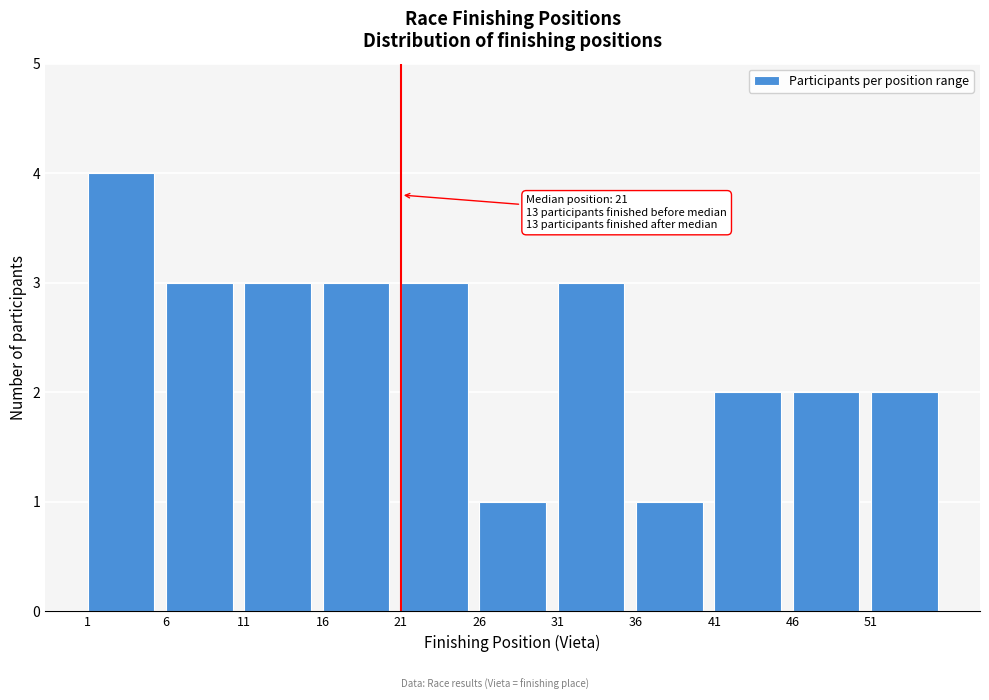

Over which range of the x-axis is the bar tallest?

1 to 6